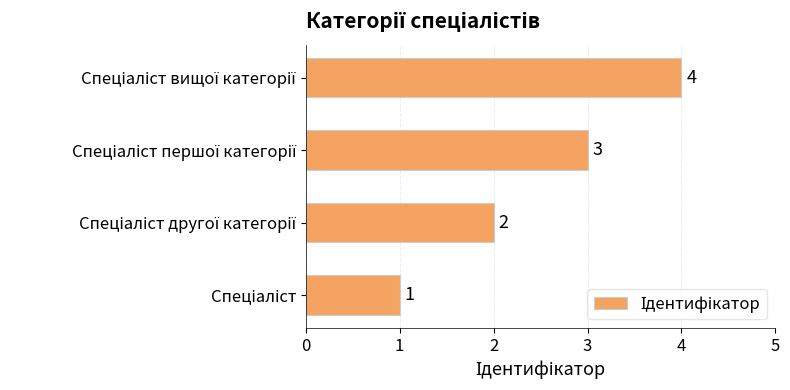

How many values are between 2 and 4?

3